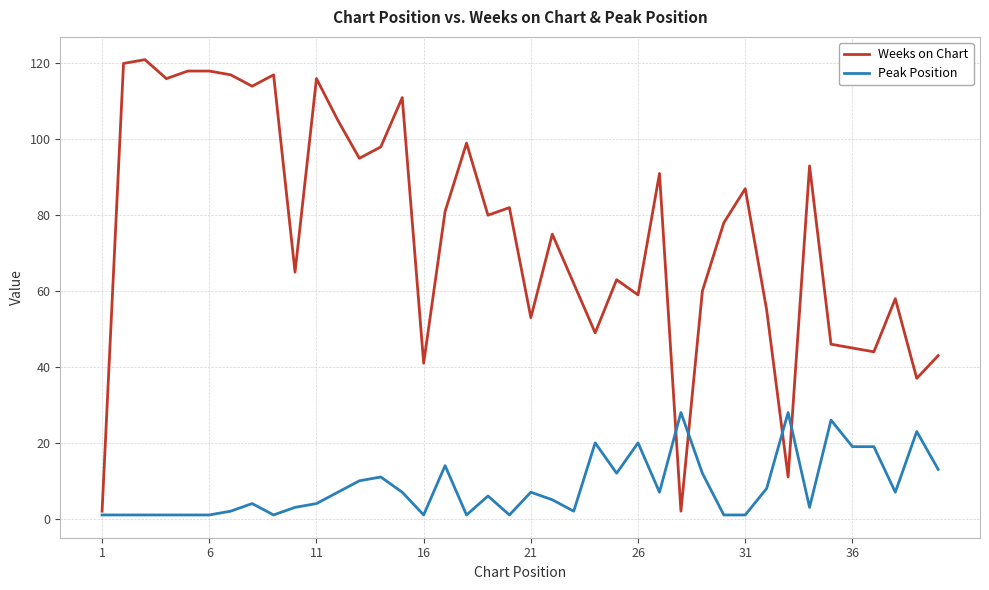

Rank the series by their average value, from lowest to highest.

Peak Position, Weeks on Chart